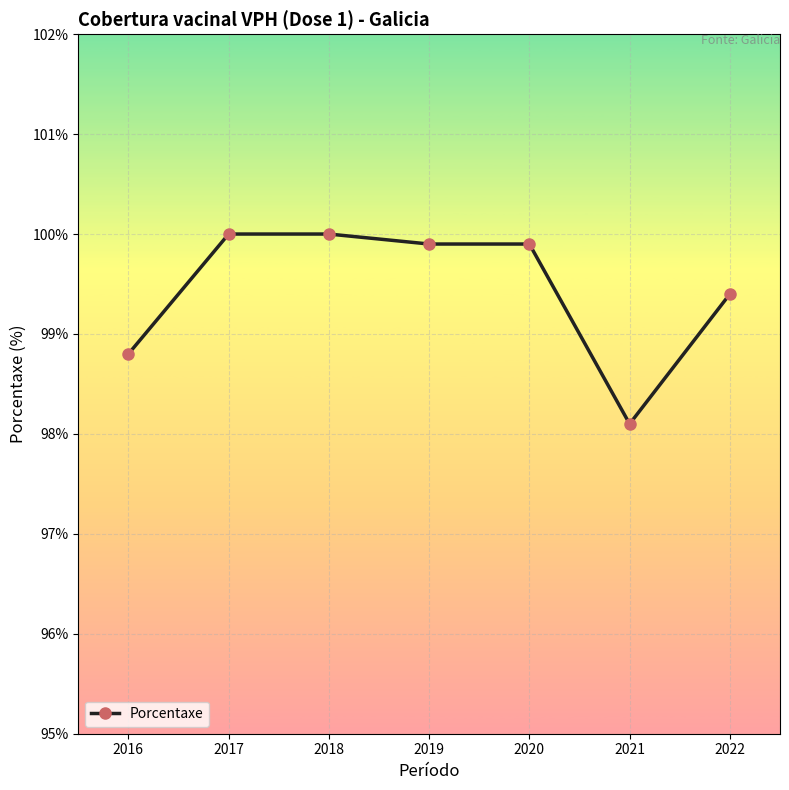

True or false: the data has more than 2 interior local peaks.

False